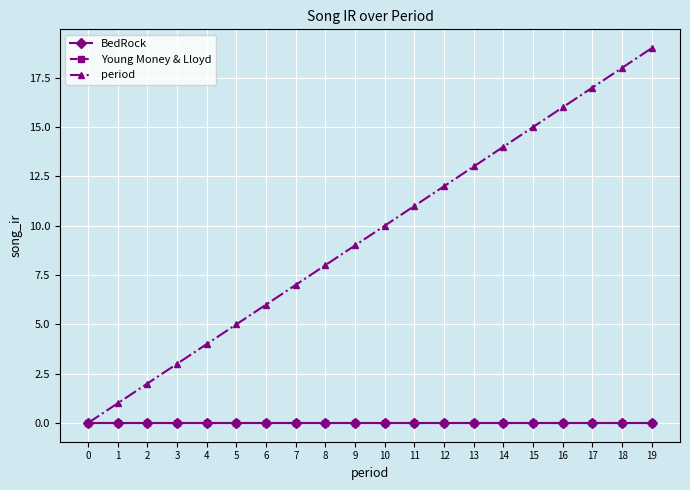

What is the difference between the highest and lowest values at 3?

3